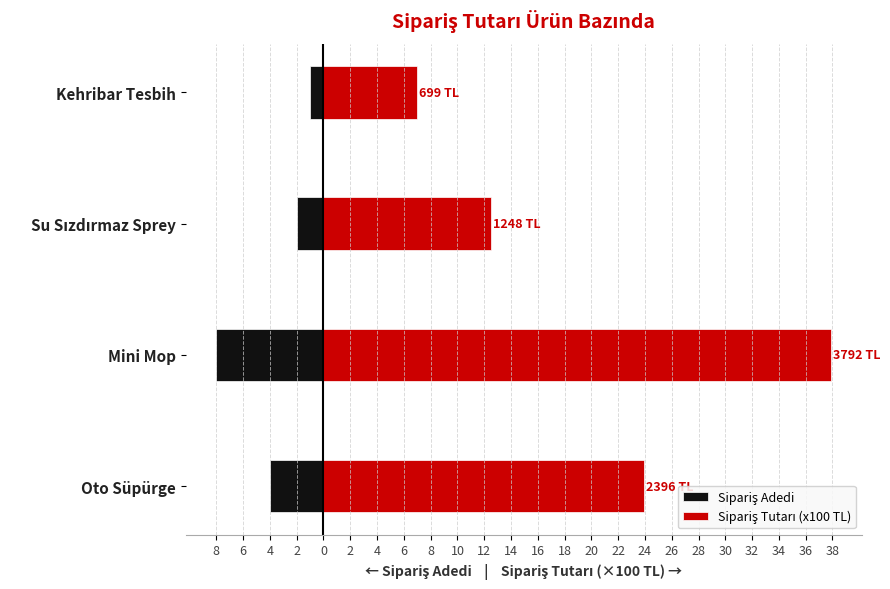

The value of Sipariş Tutarı (x100 TL) at Oto Süpürge is 33.1. True or false?

False